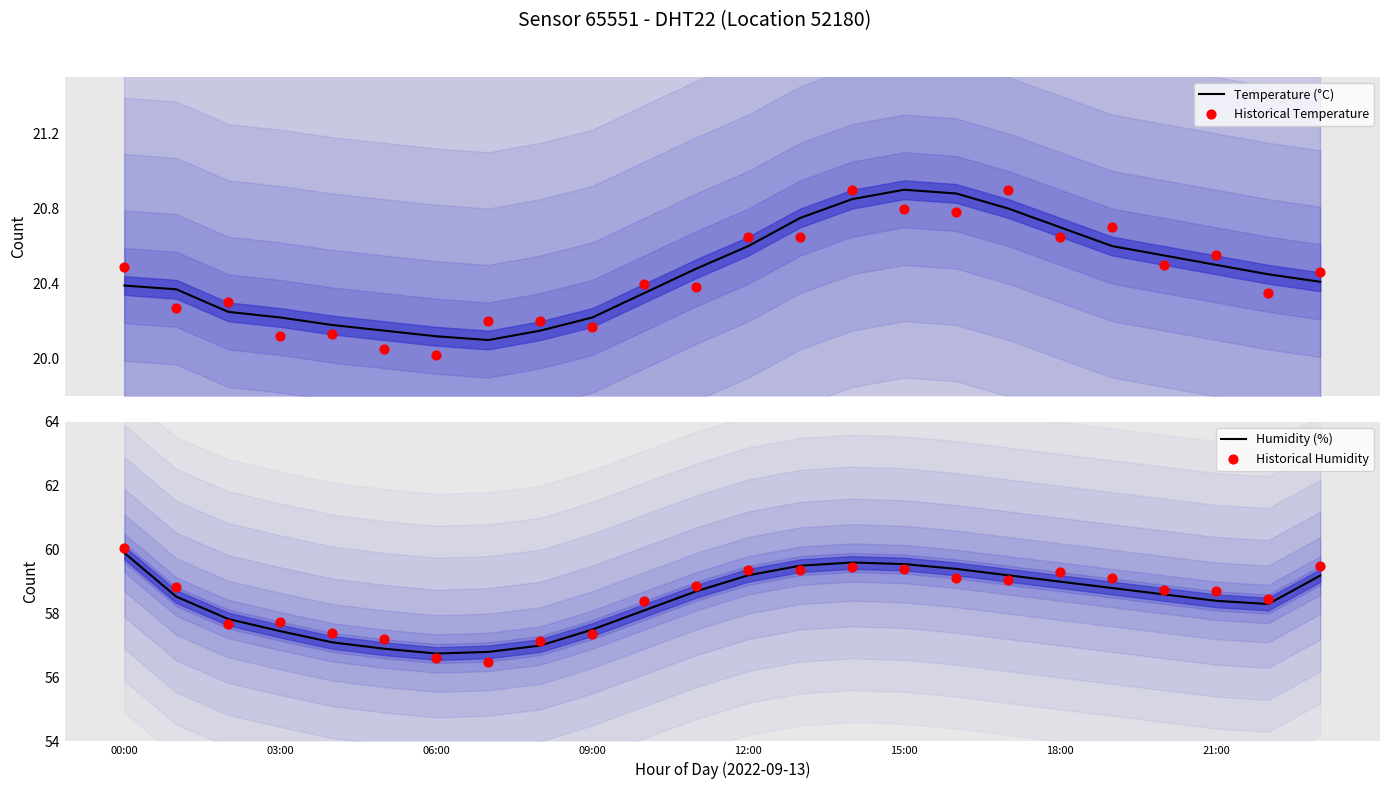

Which series contains the highest Y value?

Historical Humidity